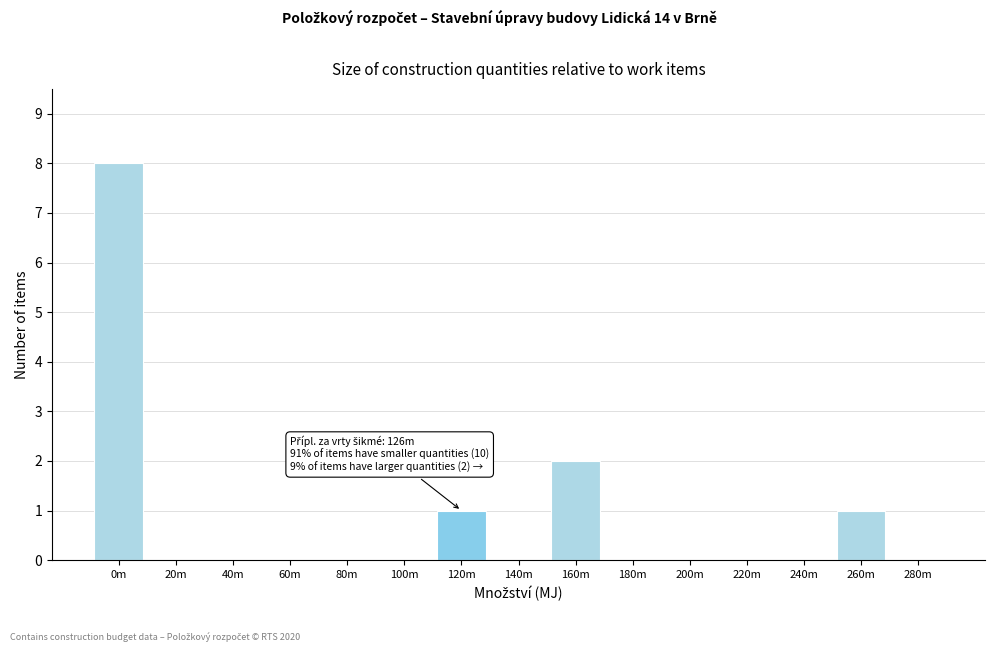

Reading left to right, what are all the values shown in this chart?

0m=8	20m=0	40m=0	60m=0	80m=0	100m=0	120m=1	140m=0	160m=2	180m=0	200m=0	220m=0	240m=0	260m=1	280m=0